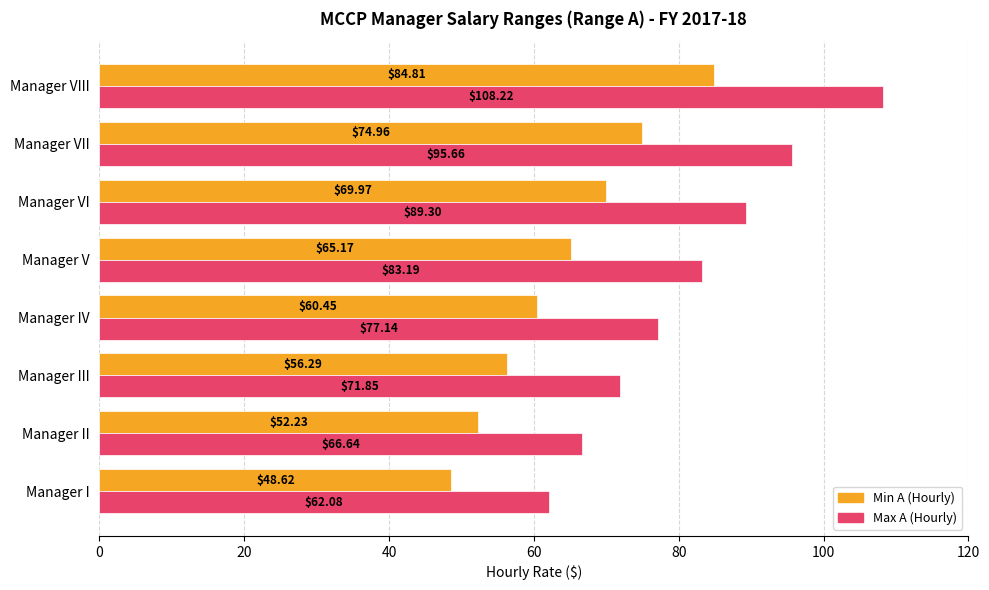

What is the difference between the highest and lowest values at Manager VII?

20.7